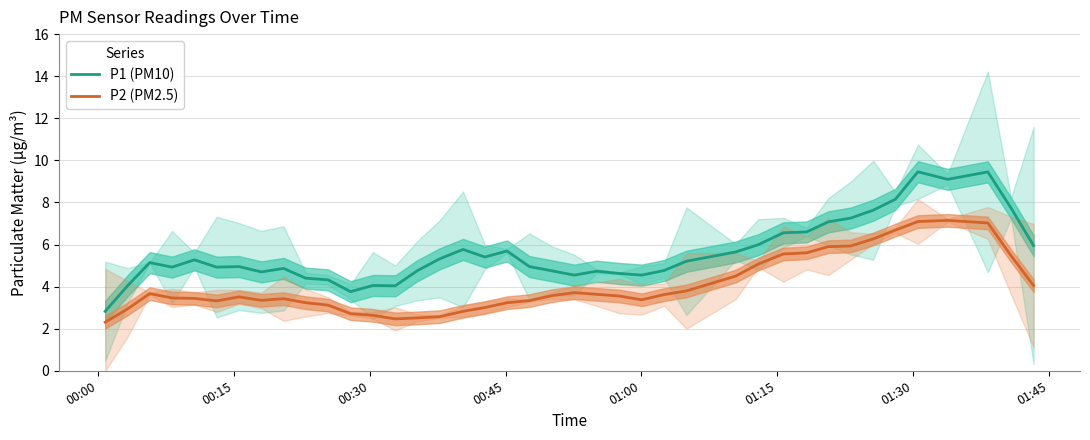

What is the minimum value for P1 (PM10)?

2.8